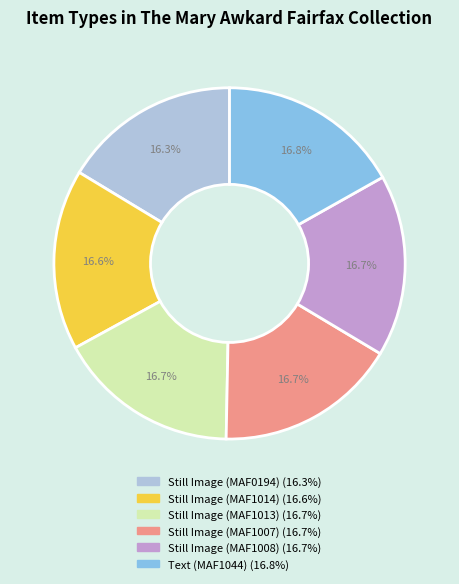

What is the ratio of the value at Still Image (MAF1013) to the value at Still Image (MAF1014)?

1.0